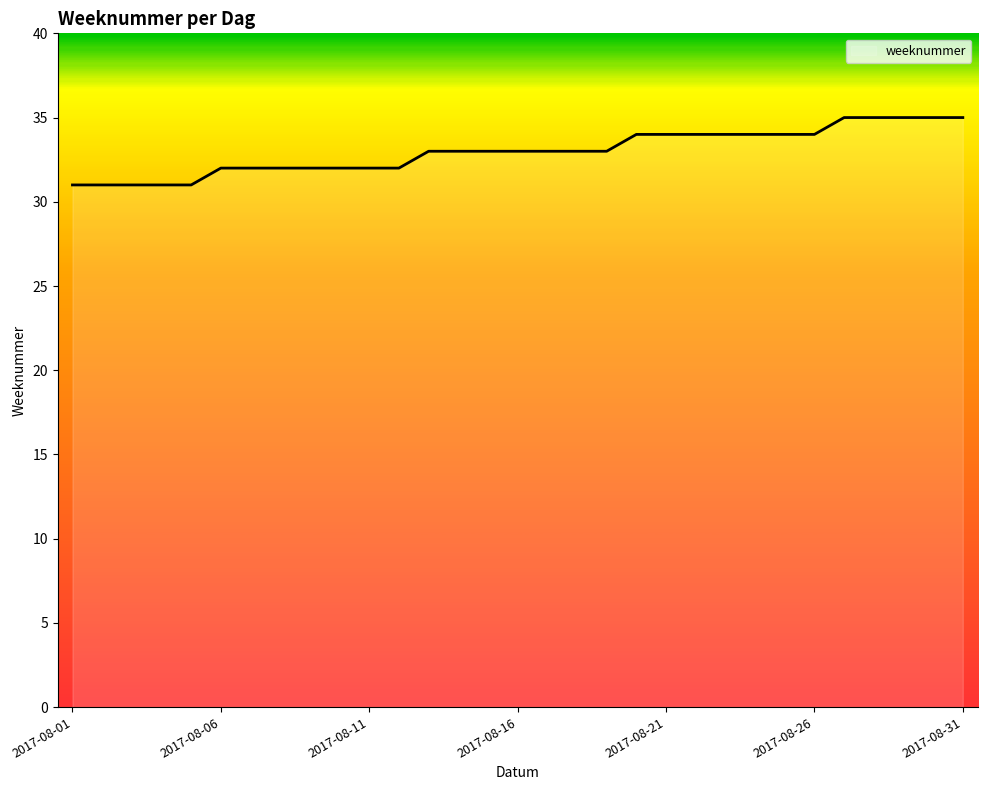

What is the difference between the maximum and minimum values?

4